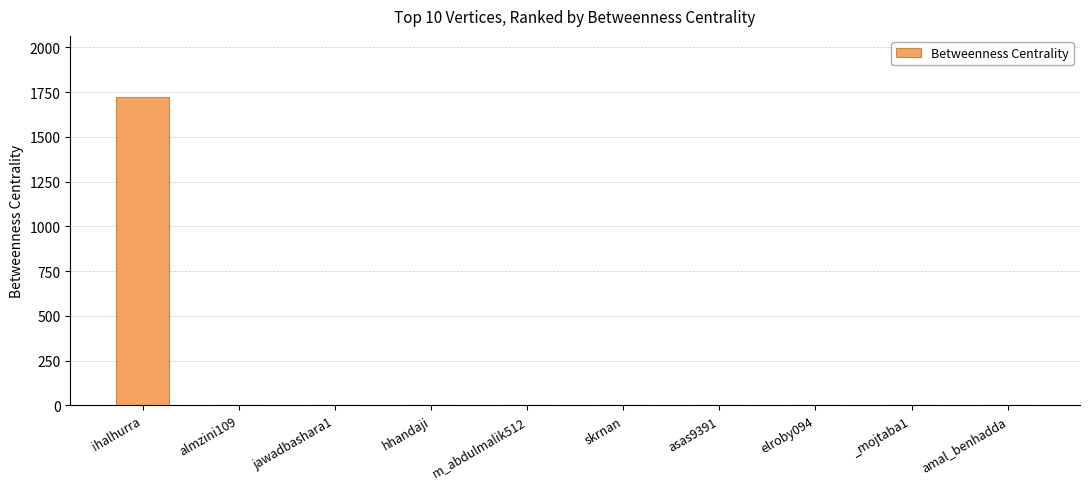

What is the greatest value displayed?

1720